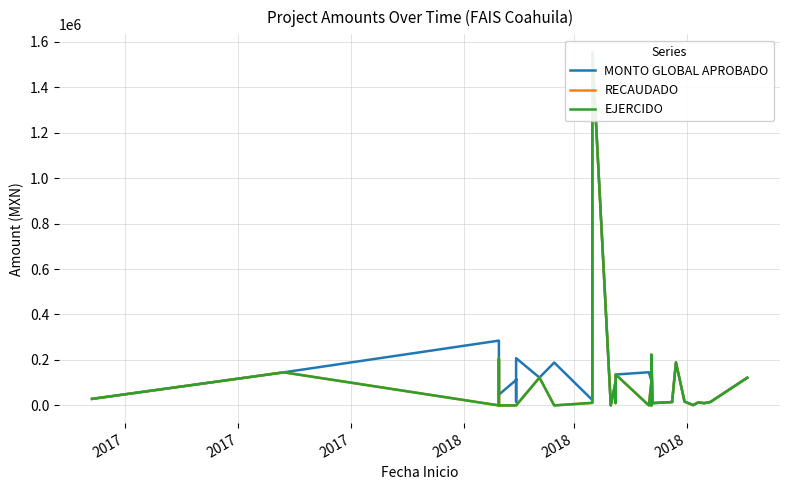

How many categories are shown in the chart?

40